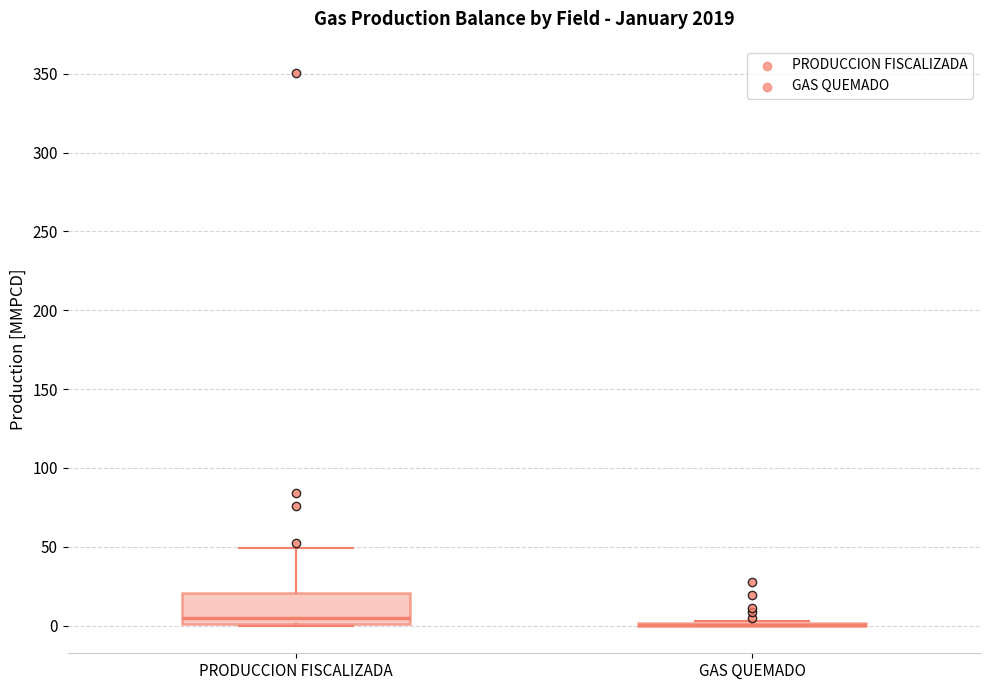

Which box is the tallest, from its lower edge to its upper edge?

PRODUCCION FISCALIZADA